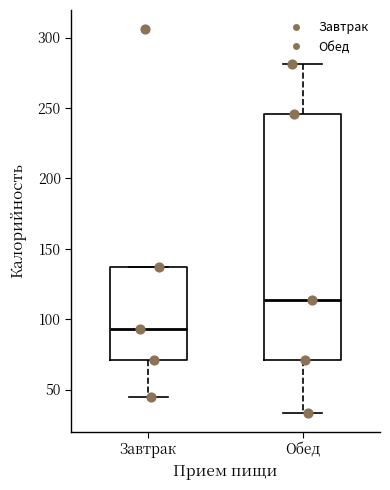

Reading left to right, transcribe this box plot: for each box, give where its median line is, the range the box spans, and where its two whiskers end, as read against the y-axis. The values are not printed on the chart, so give them approximately, as read against the axis.

Завтрак: median 95, box 70 to 135, whiskers 45 to 135
Обед: median 115, box 70 to 245, whiskers 35 to 280